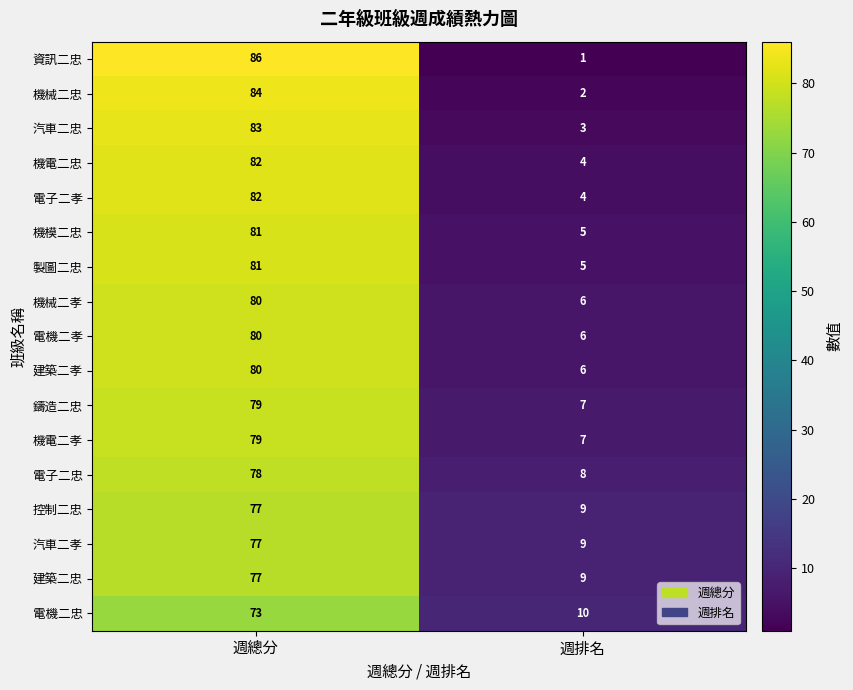

What is the approximate value of 機電二忠 at 週排名, to the nearest 5?

5